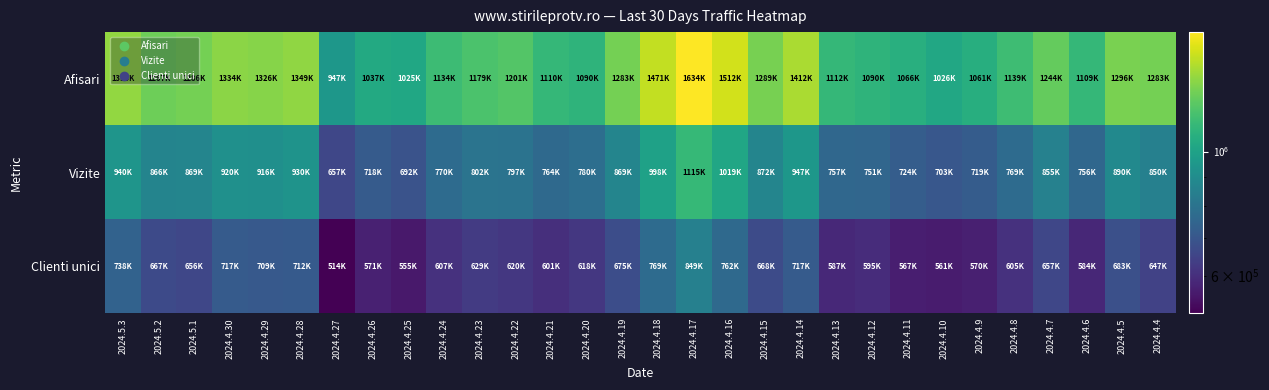

List the series in order of their overall mean, lowest first.

Clienti unici, Vizite, Afisari